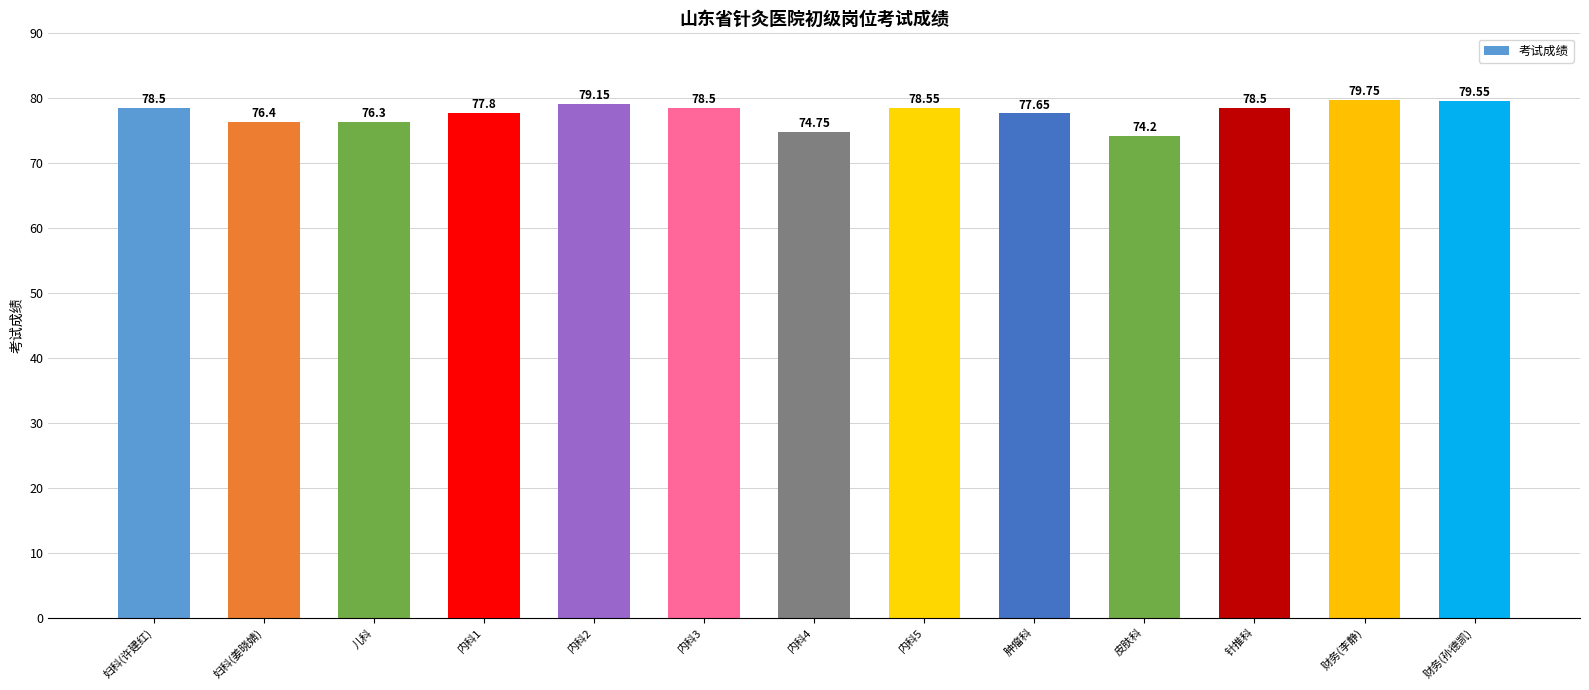

What is the sum of the values at 财务(李静) and 内科4?

154.5